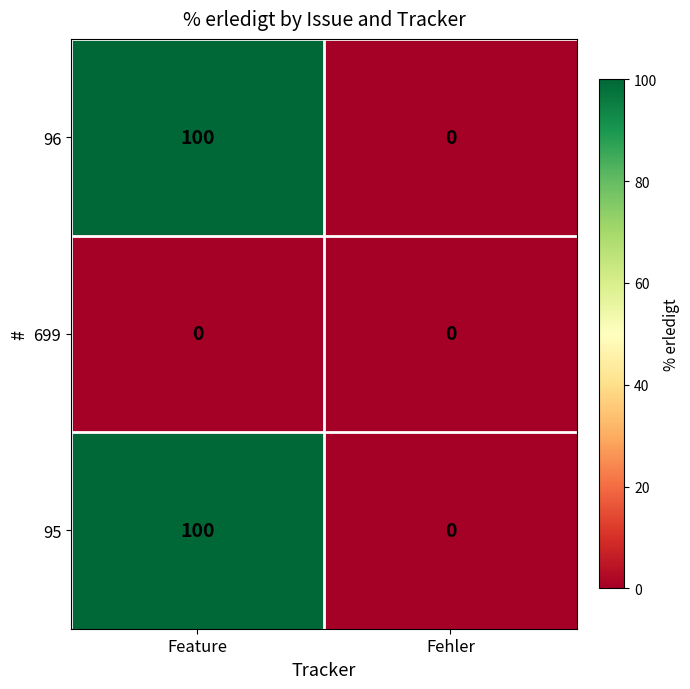

Reading right to left, extract all data points from this chart.

96: Fehler=0	Feature=100
699: Fehler=0	Feature=0
95: Fehler=0	Feature=100